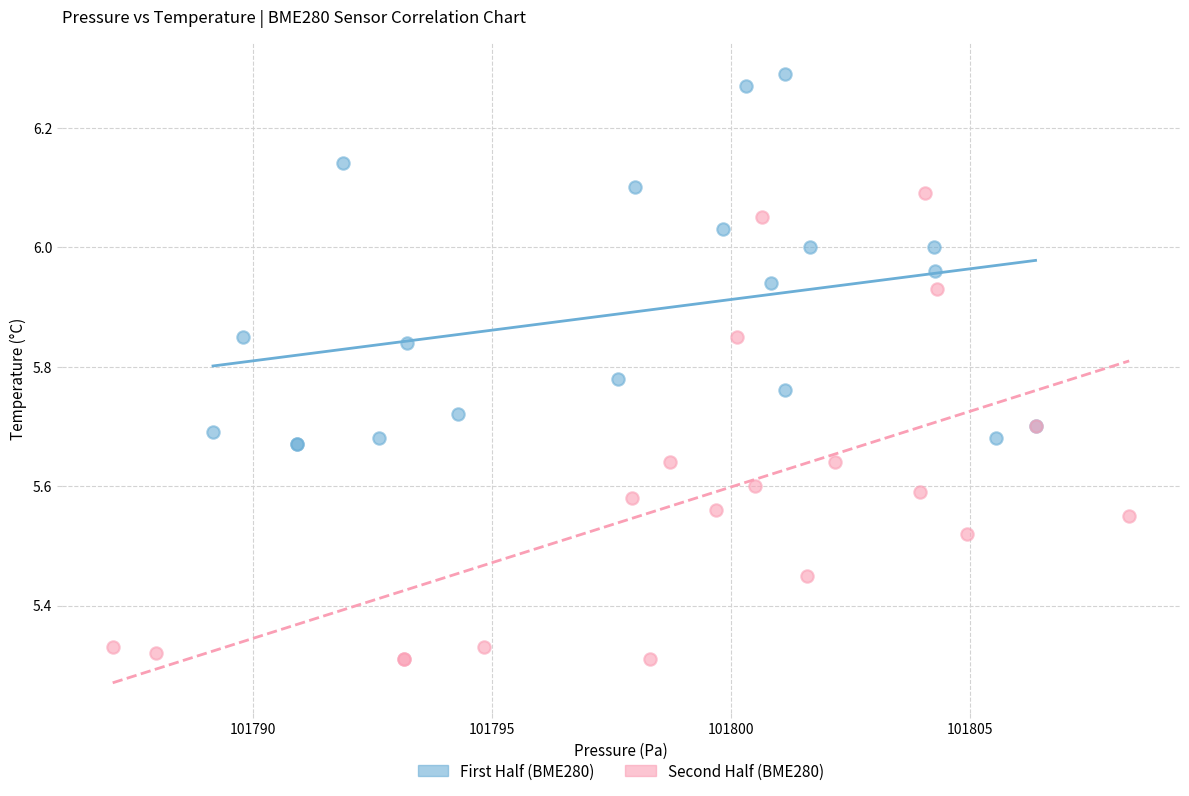

Which series has the widest spread of Y values?

Second Half (BME280)